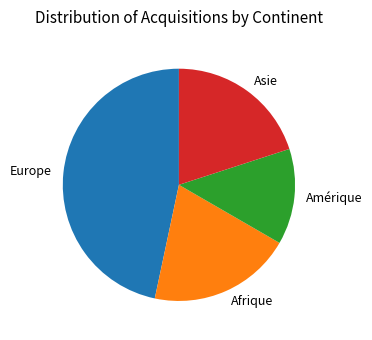

Approximately how many times larger is the value at Europe compared to Amérique?

3.5